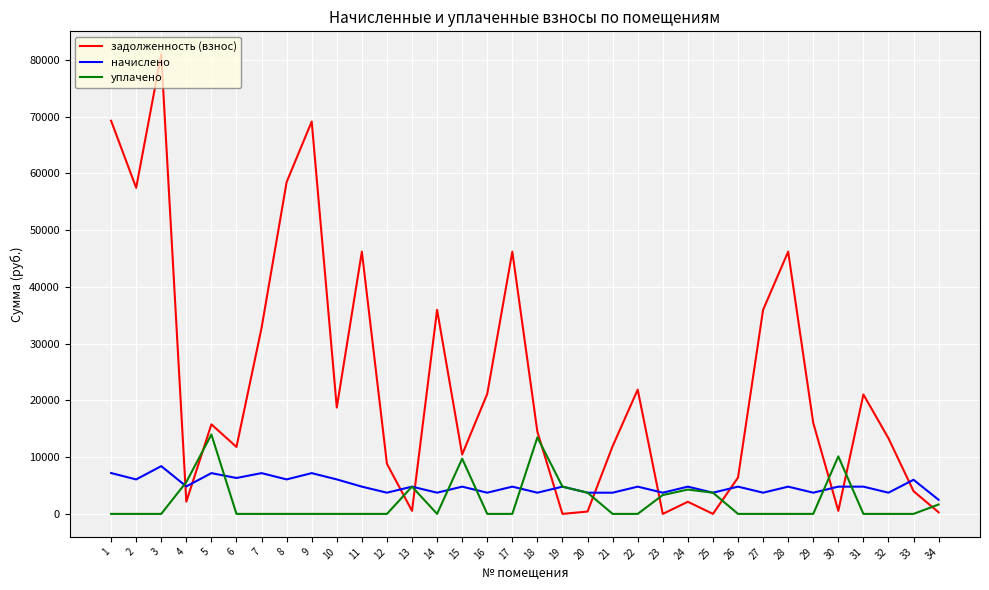

What are all the series names shown in the legend?

задолженность (взнос), начислено, уплачено